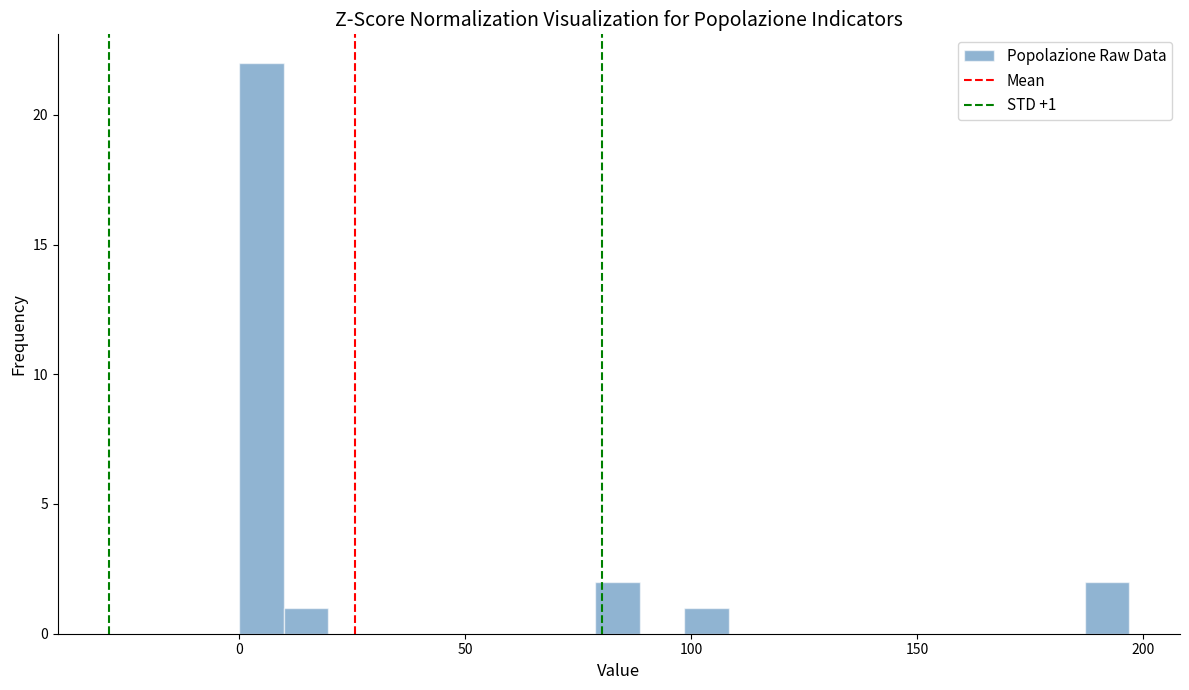

Around what value on the x-axis is the tallest bar? Give the approximate position of its centre, as read against the axis.

5